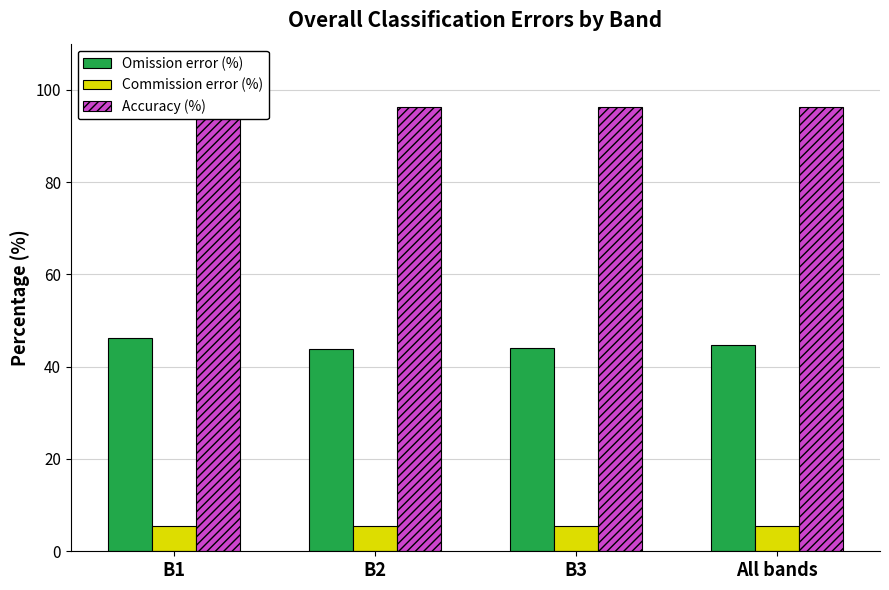

Where does the Omission error (%) series first go above 44?

B1